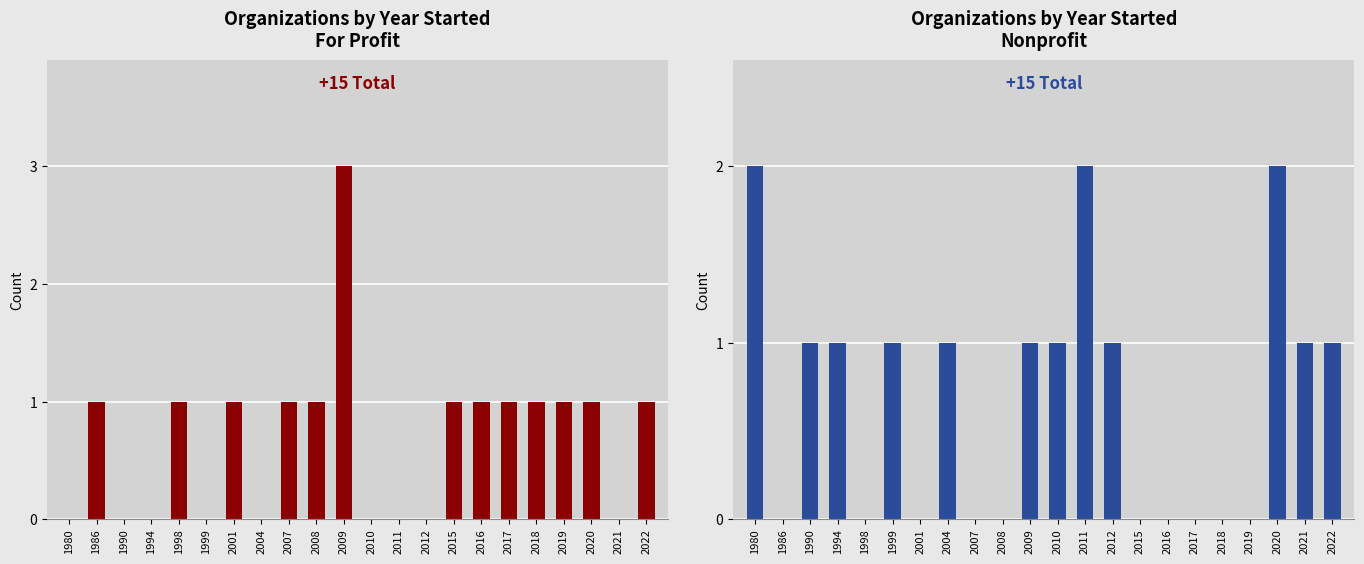

True or false: For Profit has a value of 0 at 2011.

True